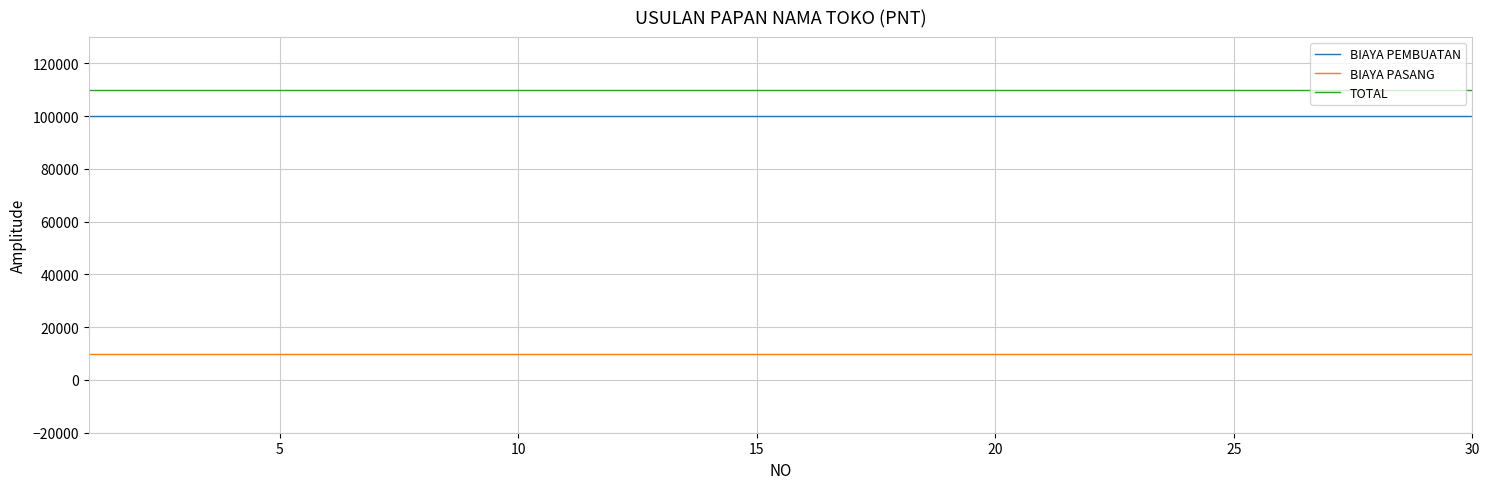

Reading left to right, extract all data points from this chart.

BIAYA PEMBUATAN: 100000	100000	100000	100000	100000	100000	100000	100000	100000	100000	100000	100000	100000	100000	100000	100000	100000	100000	100000	100000	100000	100000	100000	100000	100000	100000	100000	100000	100000	100000
BIAYA PASANG: 10000	10000	10000	10000	10000	10000	10000	10000	10000	10000	10000	10000	10000	10000	10000	10000	10000	10000	10000	10000	10000	10000	10000	10000	10000	10000	10000	10000	10000	10000
TOTAL: 110000	110000	110000	110000	110000	110000	110000	110000	110000	110000	110000	110000	110000	110000	110000	110000	110000	110000	110000	110000	110000	110000	110000	110000	110000	110000	110000	110000	110000	110000